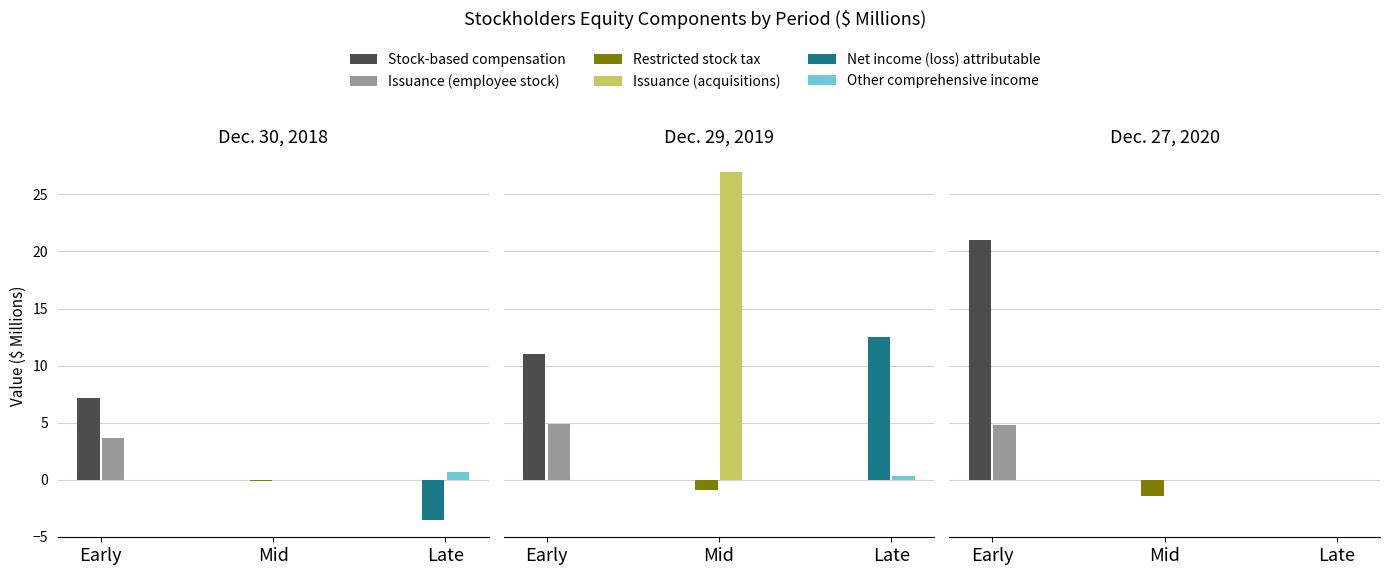

What is the maximum value shown in the chart?

27.0